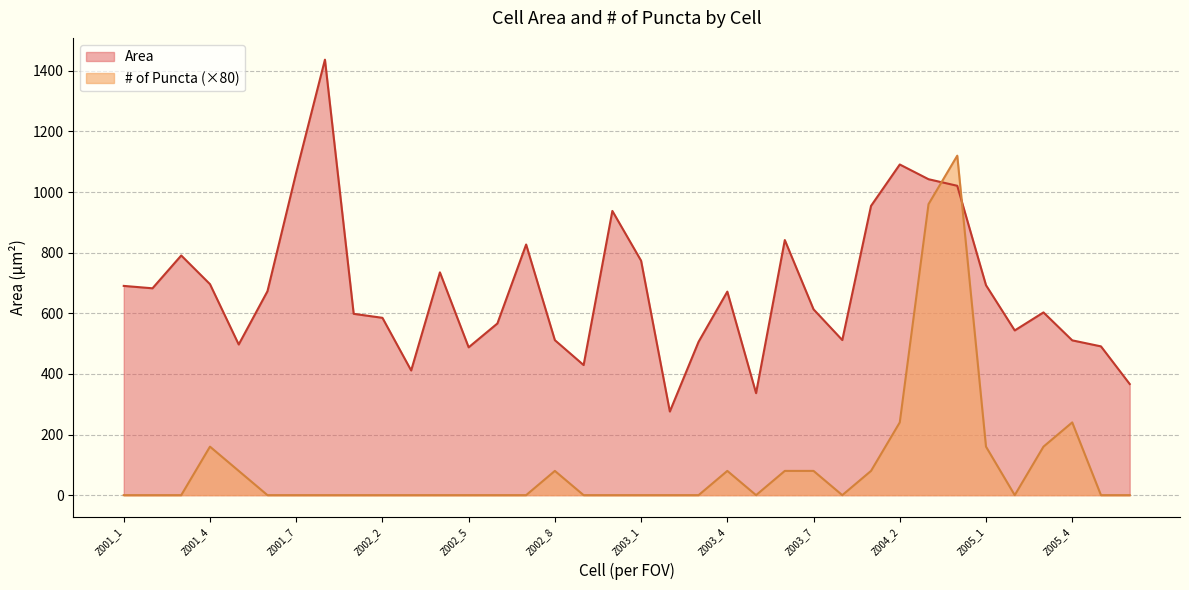

How many interior local peaks does the # of Puncta series have?

5